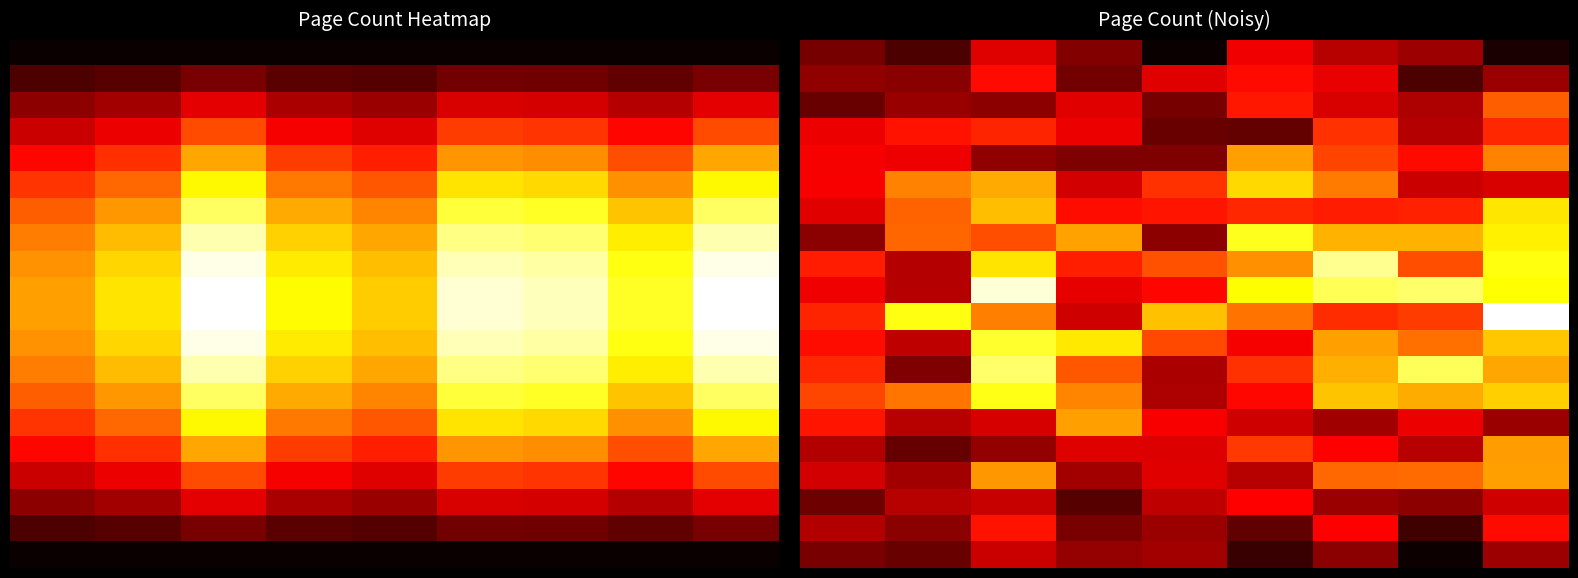

What is the total value across all series at 3?

3264.4